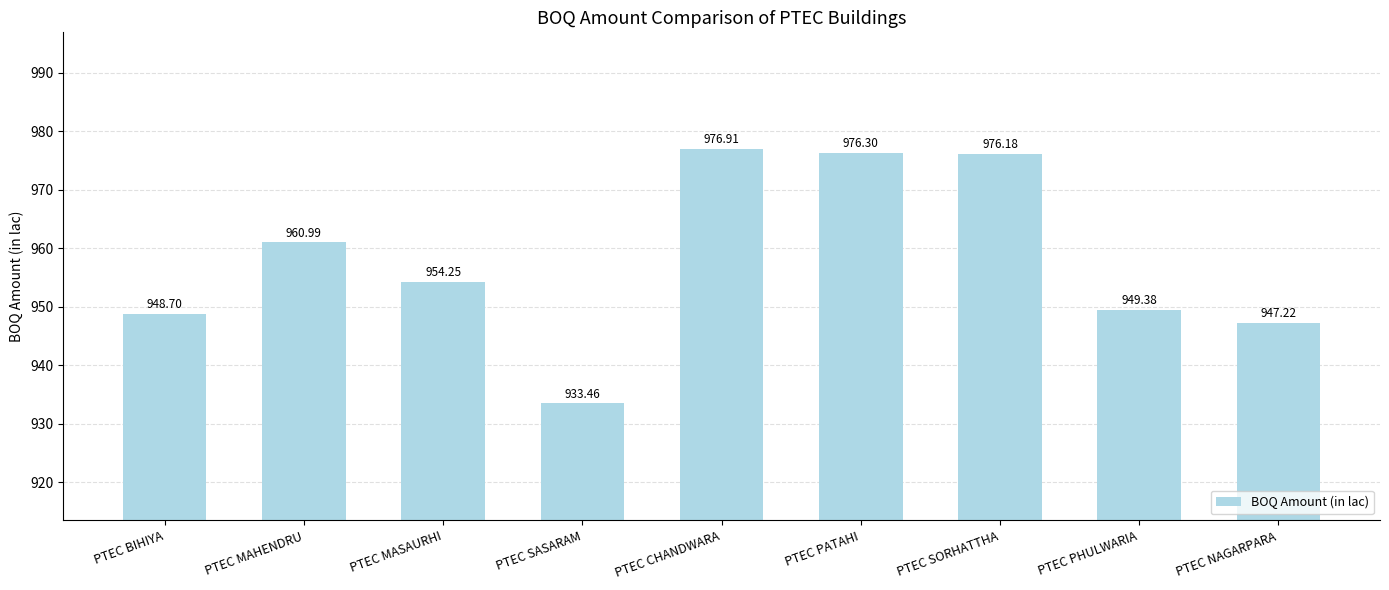

Which has a higher value, PTEC MAHENDRU or PTEC BIHIYA?

PTEC MAHENDRU